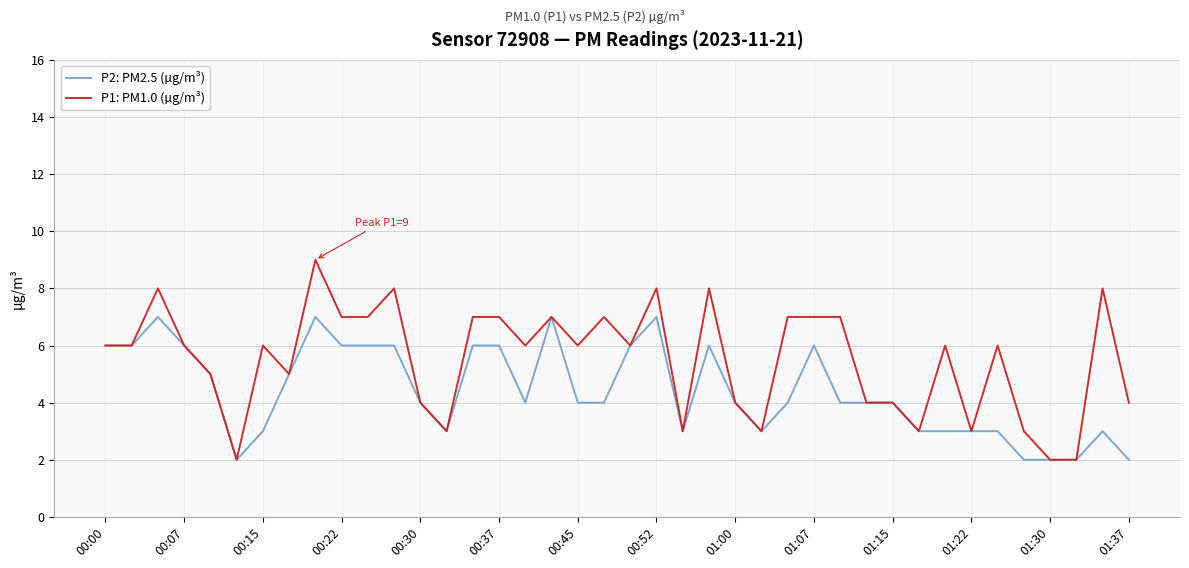

Which series has the largest total across all categories?

P1: PM1.0 (µg/m³)